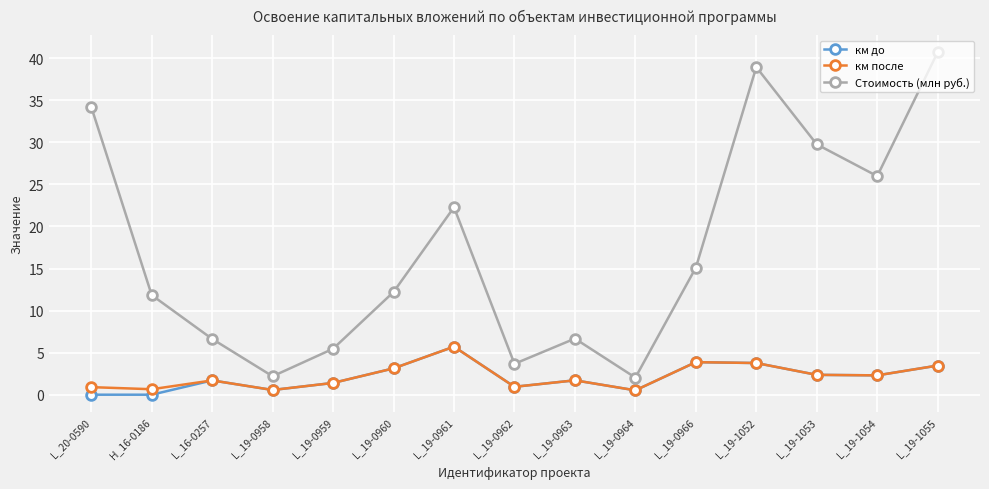

What is the label of the 6th point from the right?

L_19-0964